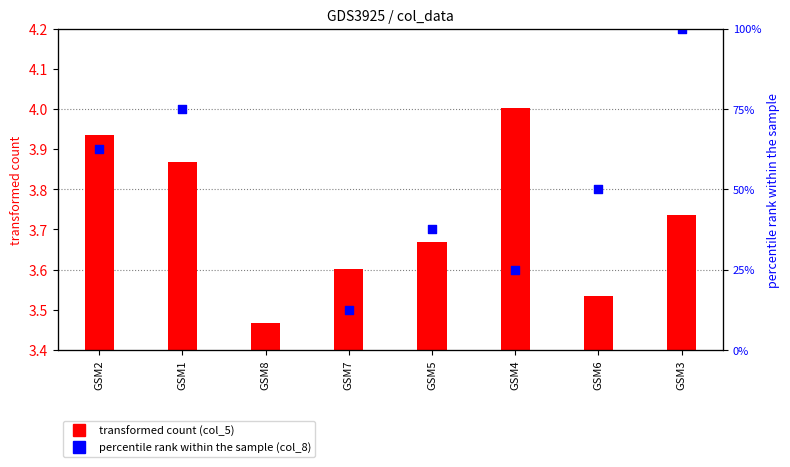

Which has a higher value, GSM1 or GSM5?

GSM1